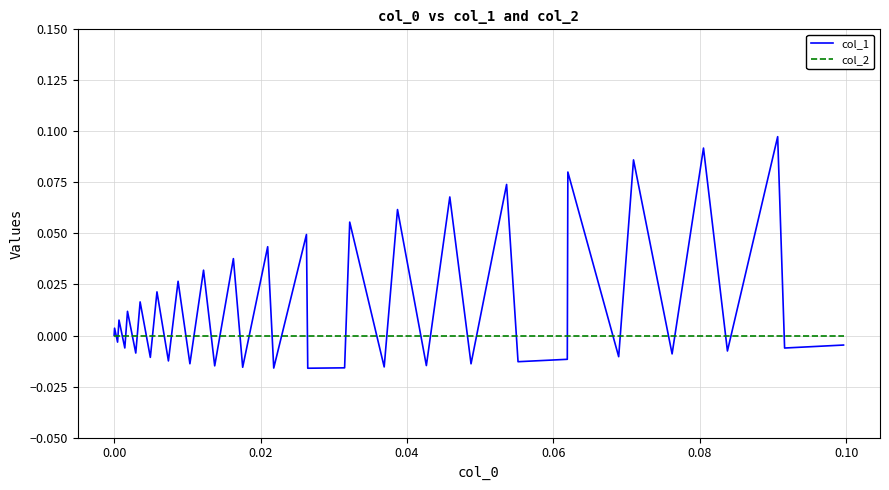

Does the chart display data point markers on the line(s)?

No